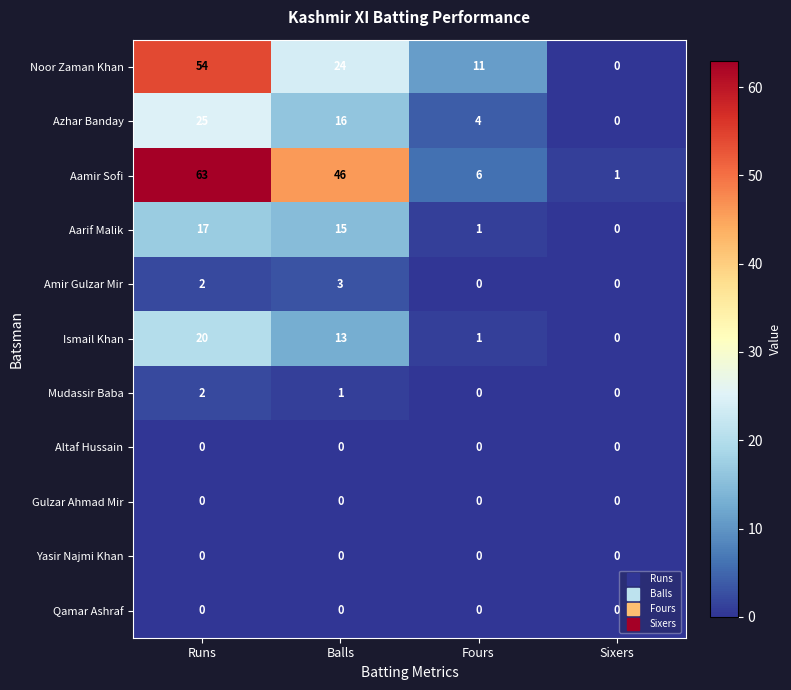

The Aamir Sofi series shows 6 at Fours. True or false?

True